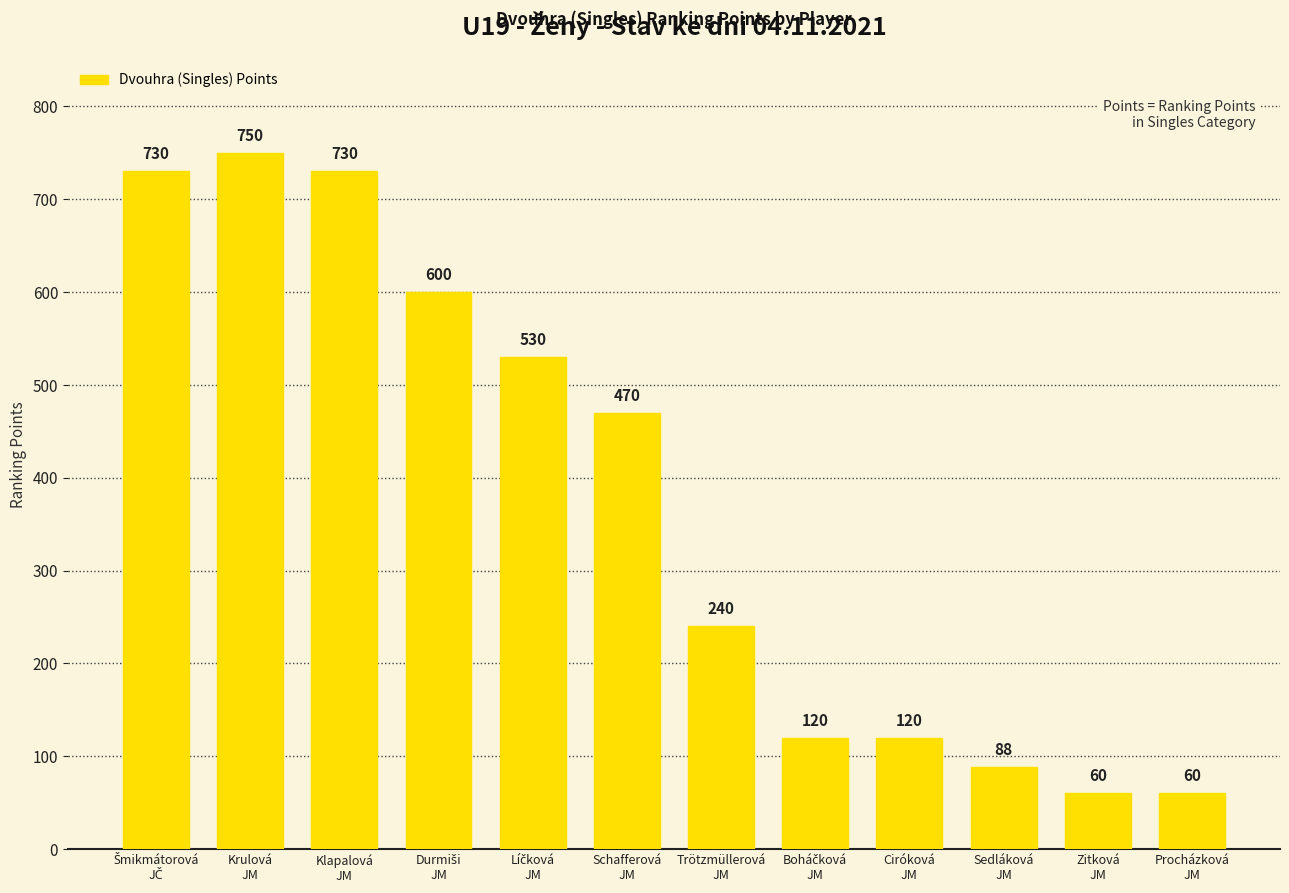

What is the minimum value shown in the chart?

60